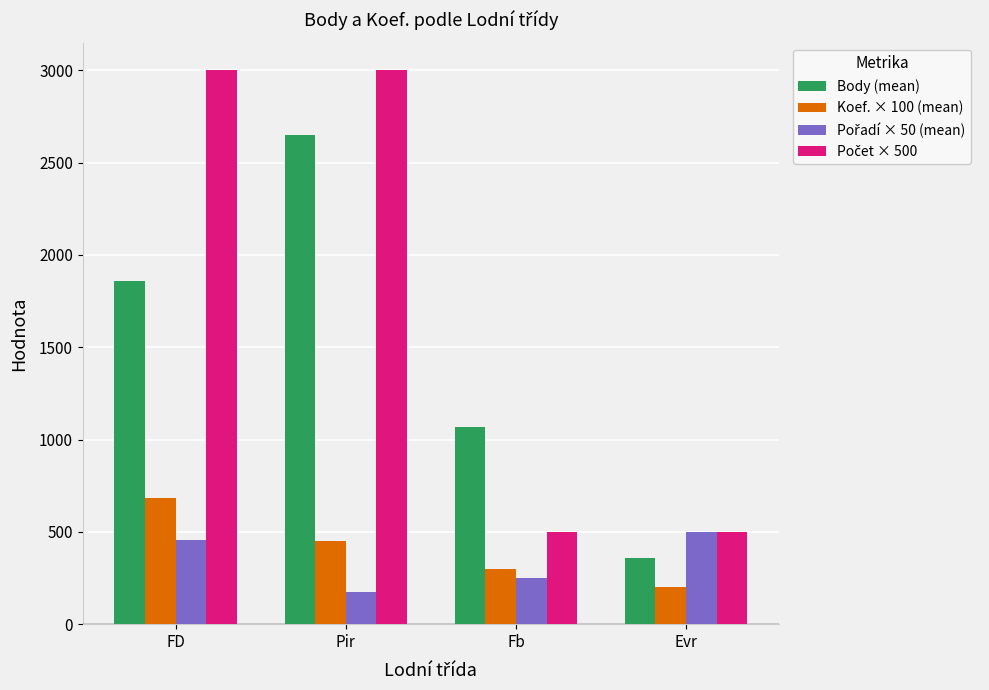

What is the greatest value displayed?

3000.0